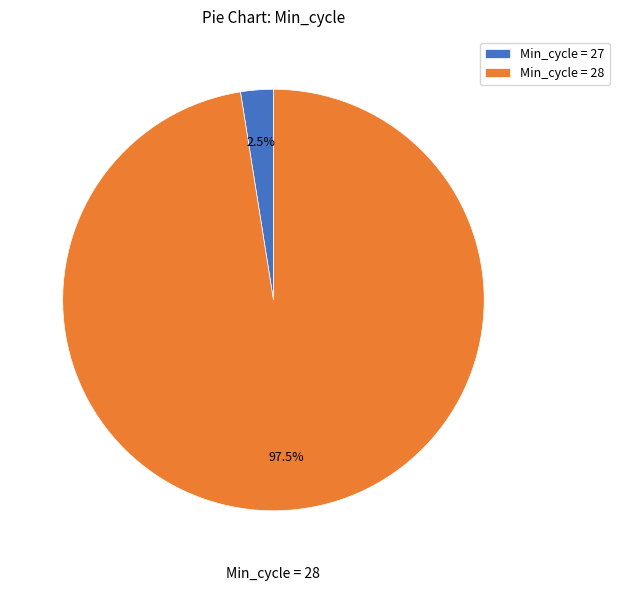

What is the smallest slice in the pie chart?

Min_cycle = 27